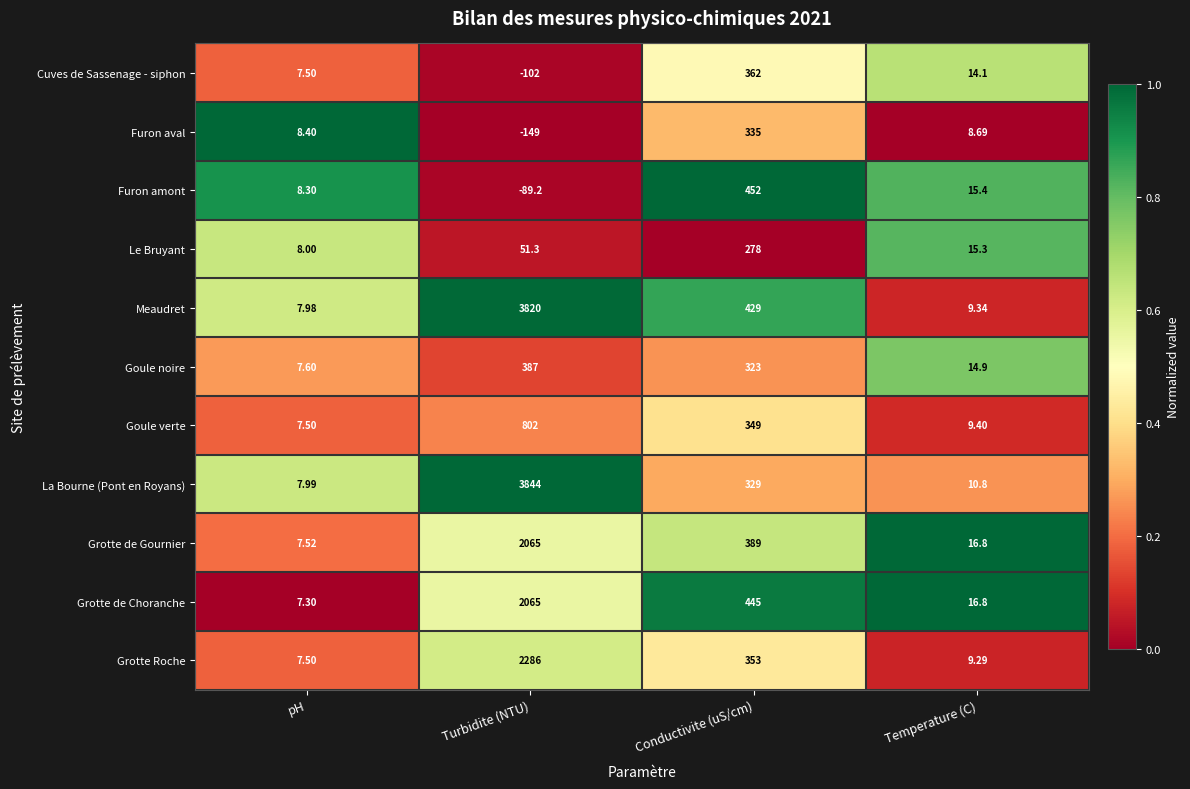

How many data points in La Bourne (Pont en Royans) are less than 329?

2